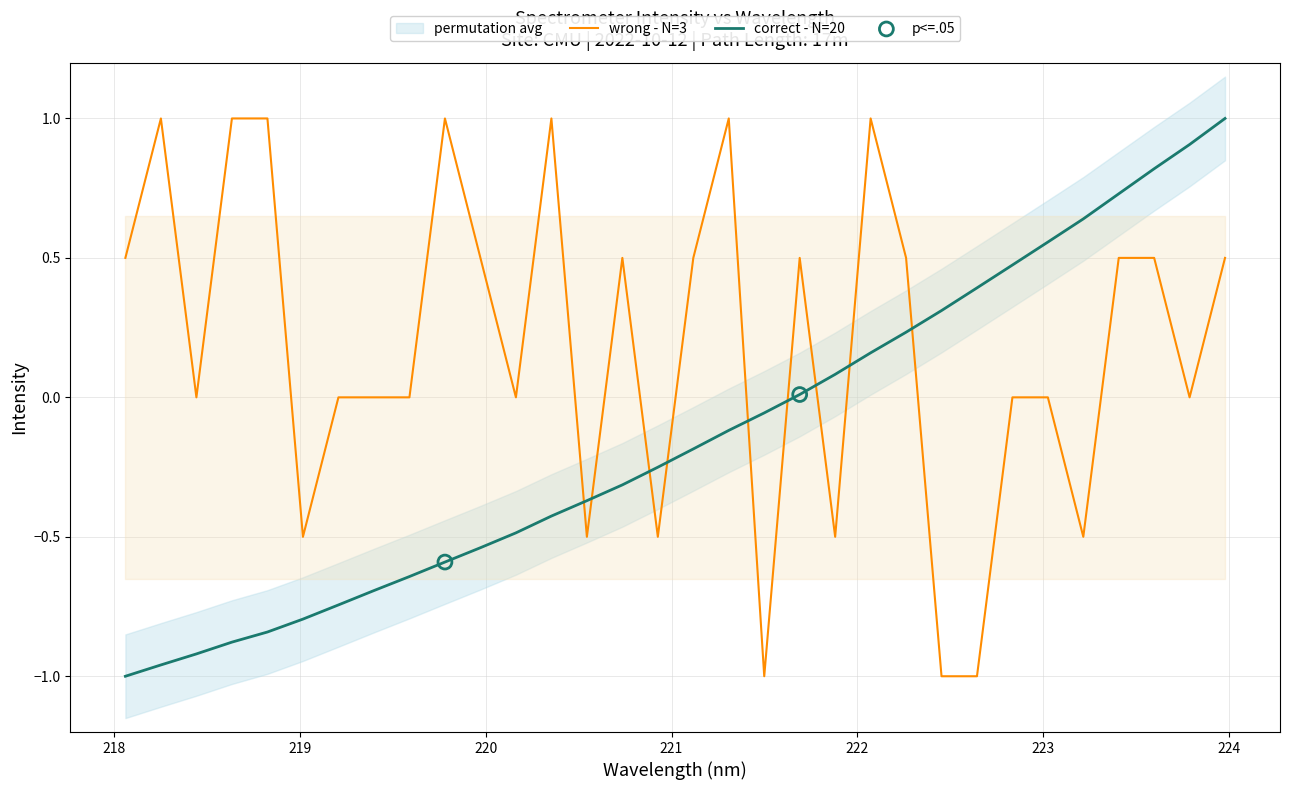

Which series has the widest spread of Y values?

wrong - N=3